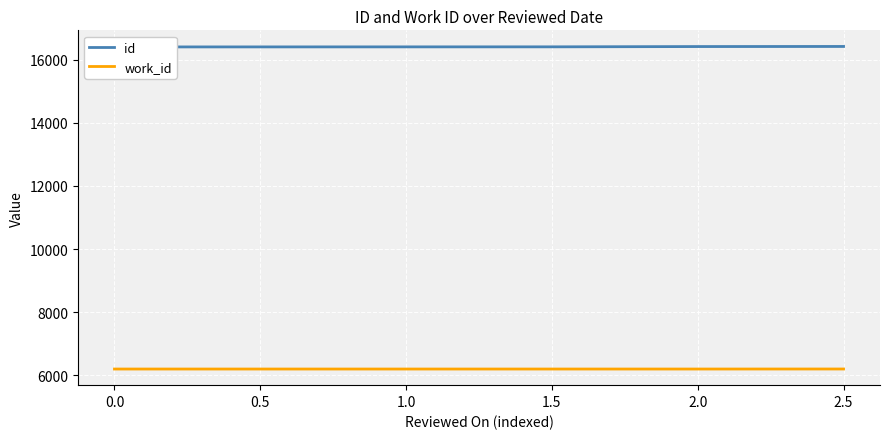

Is it true that work_id equals 3943 at 0.0?

False